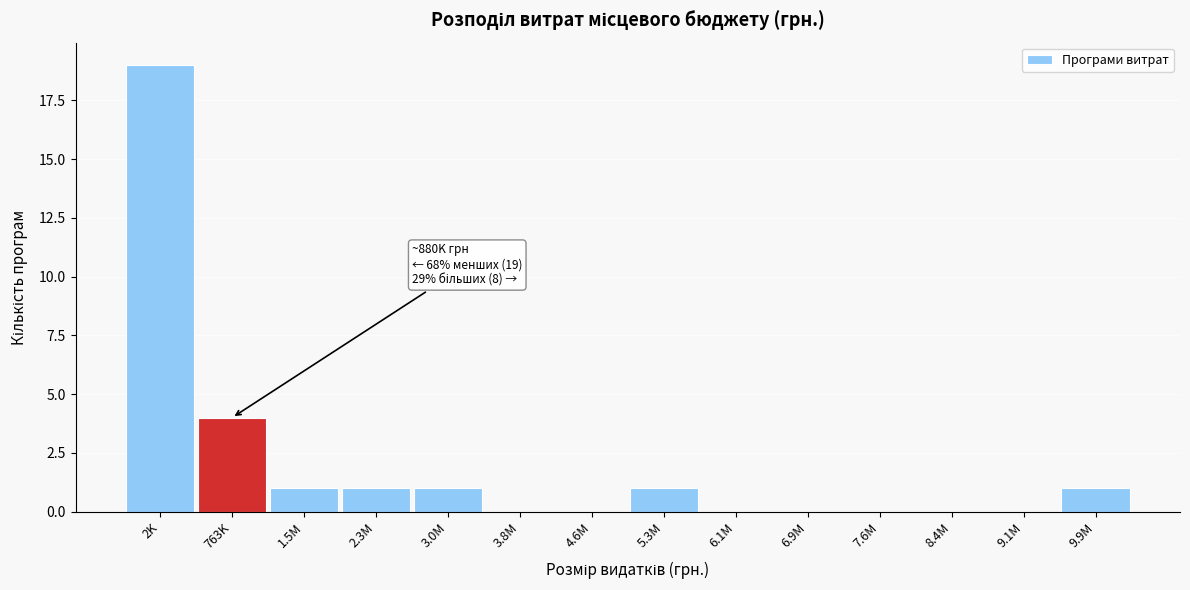

Reading right to left, extract all data points from this chart.

9.9M=1	9.1M=0	8.4M=0	7.6M=0	6.9M=0	6.1M=0	5.3M=1	4.6M=0	3.8M=0	3.0M=1	2.3M=1	1.5M=1	763K=4	2K=19